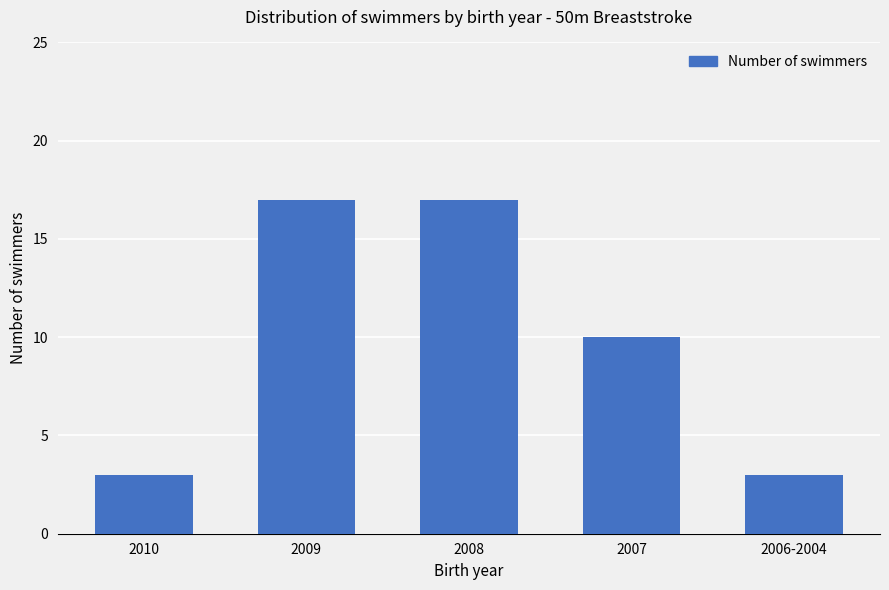

What is the greatest value displayed?

17